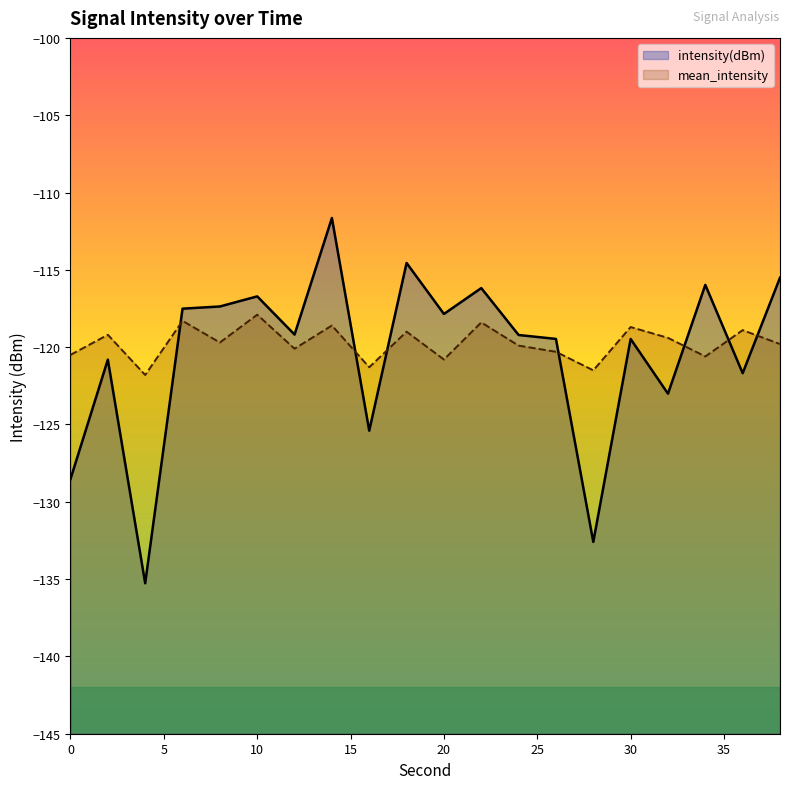

What is the value of the intensity(dBm) point at the 19th from the left?

-121.7